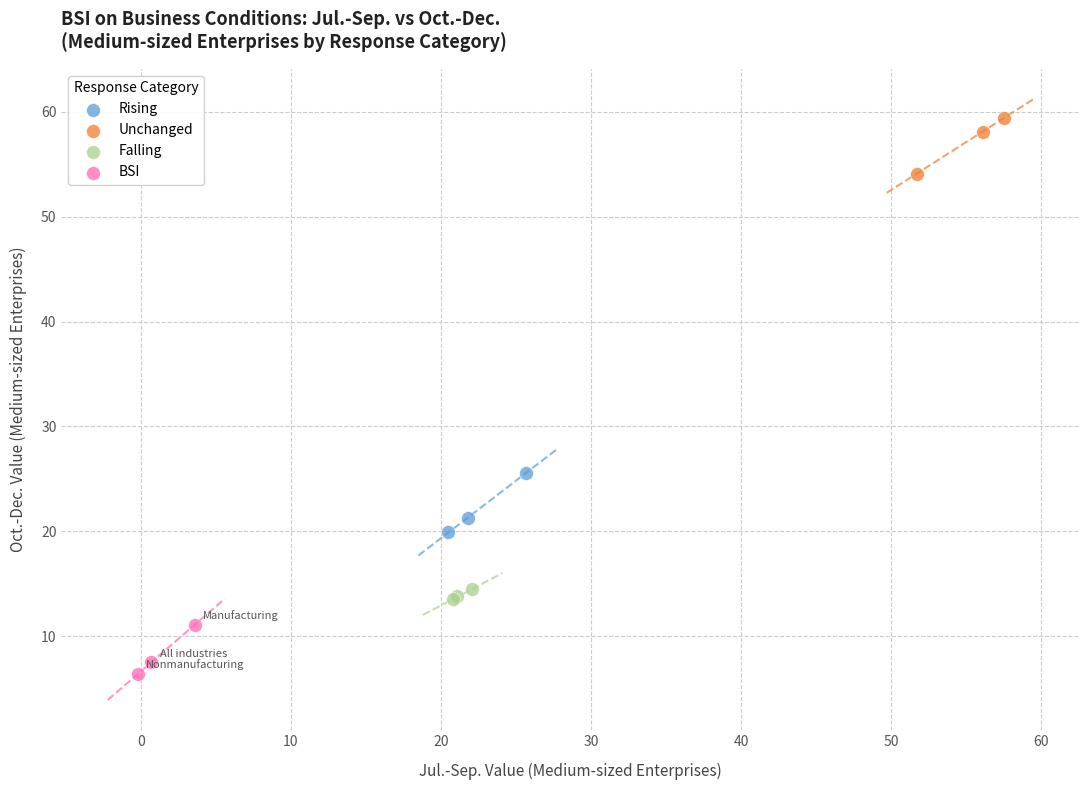

What are all the series names shown in the legend?

Rising, Unchanged, Falling, BSI